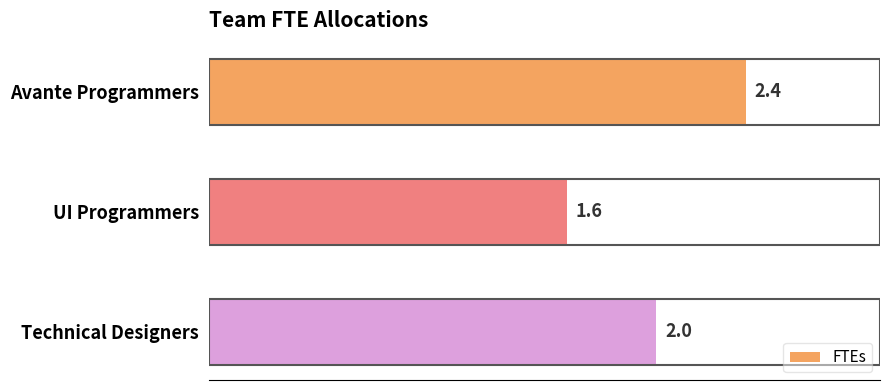

What is the greatest value displayed?

2.4